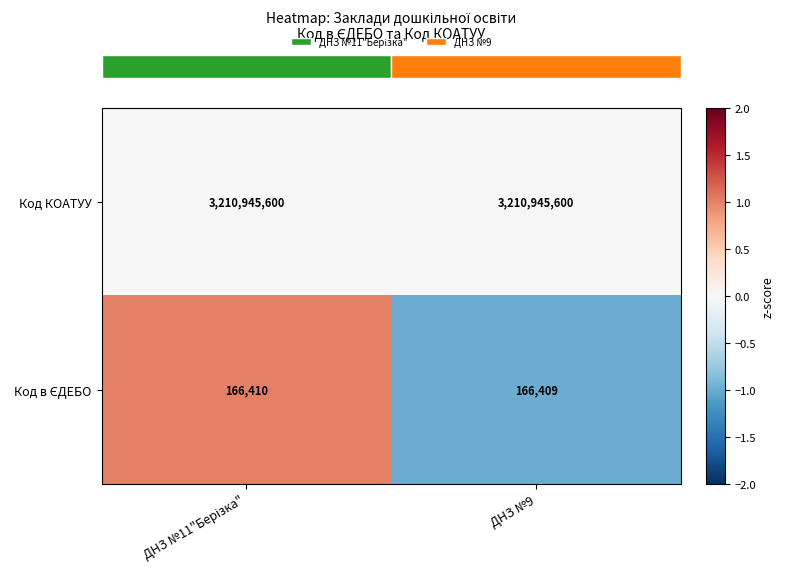

What is the sum of all Код КОАТУУ values?

6421891200